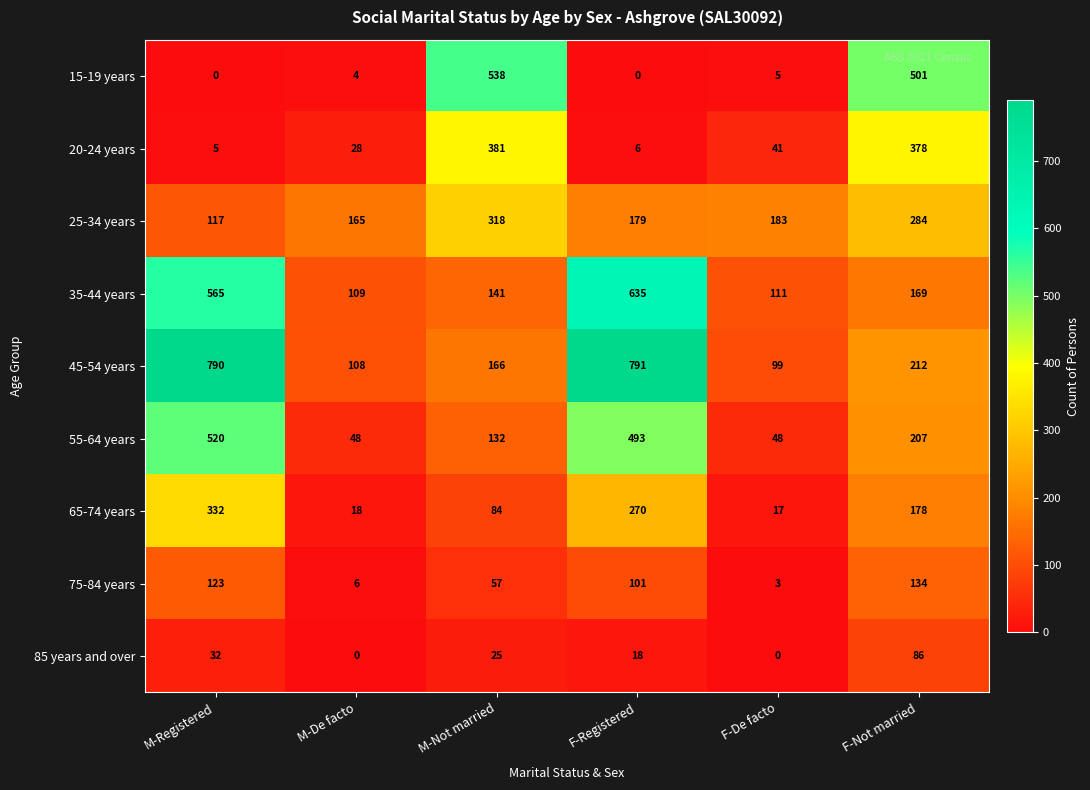

At how many categories does at least one series exceed 433?

4